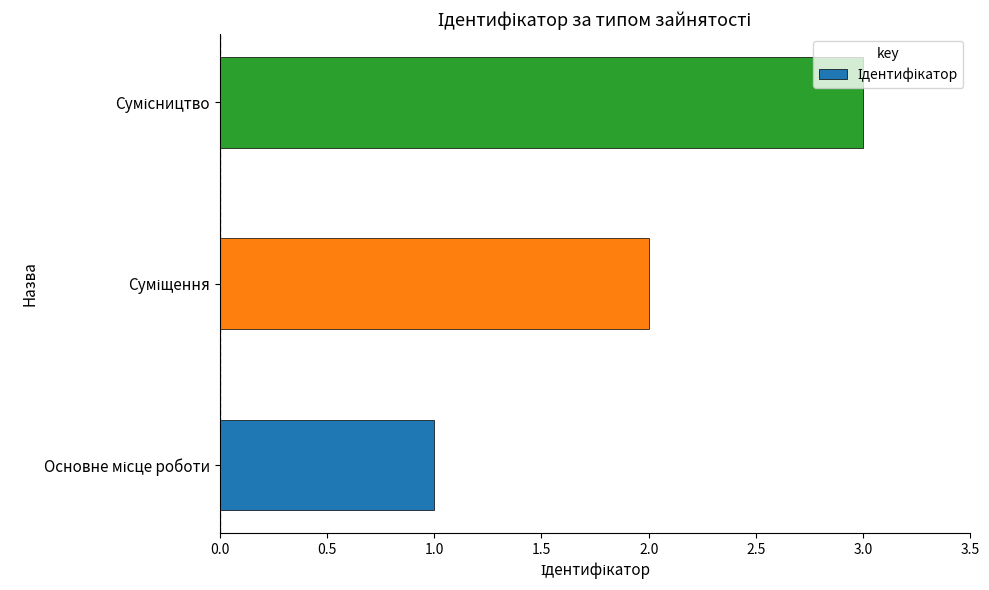

What is the difference between the maximum and minimum values?

2